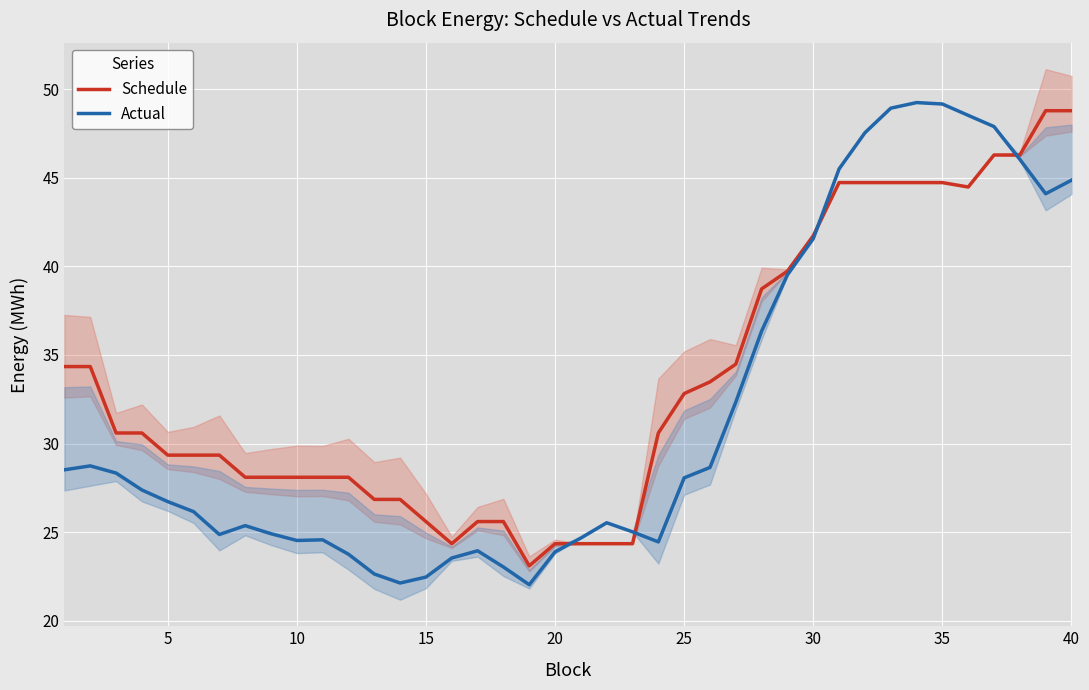

True or false: Schedule has a value of 27.4 at 35.

False